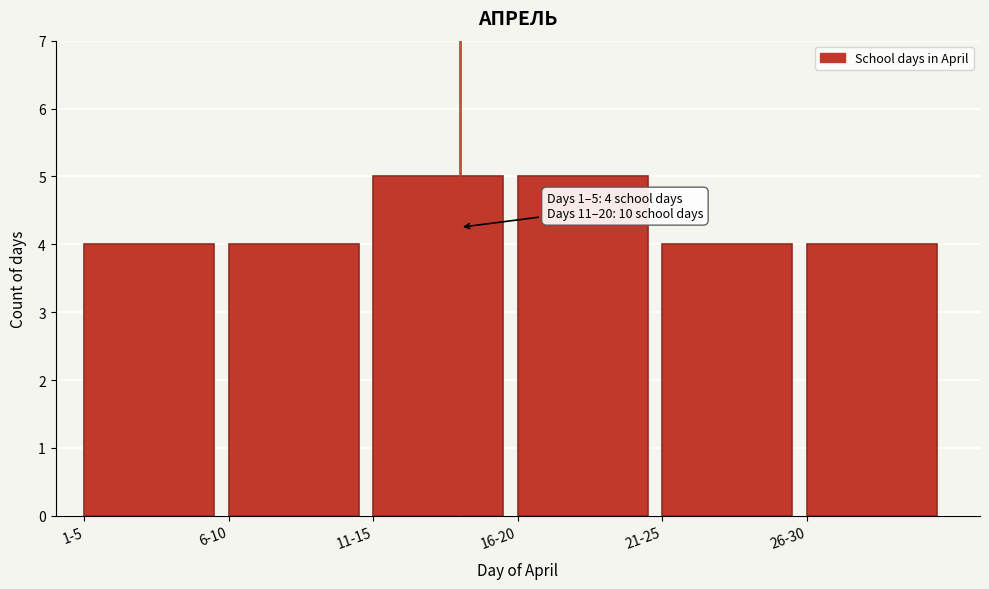

Reading left to right, transcribe all the data shown in this chart.

4	4	5	5	4	4